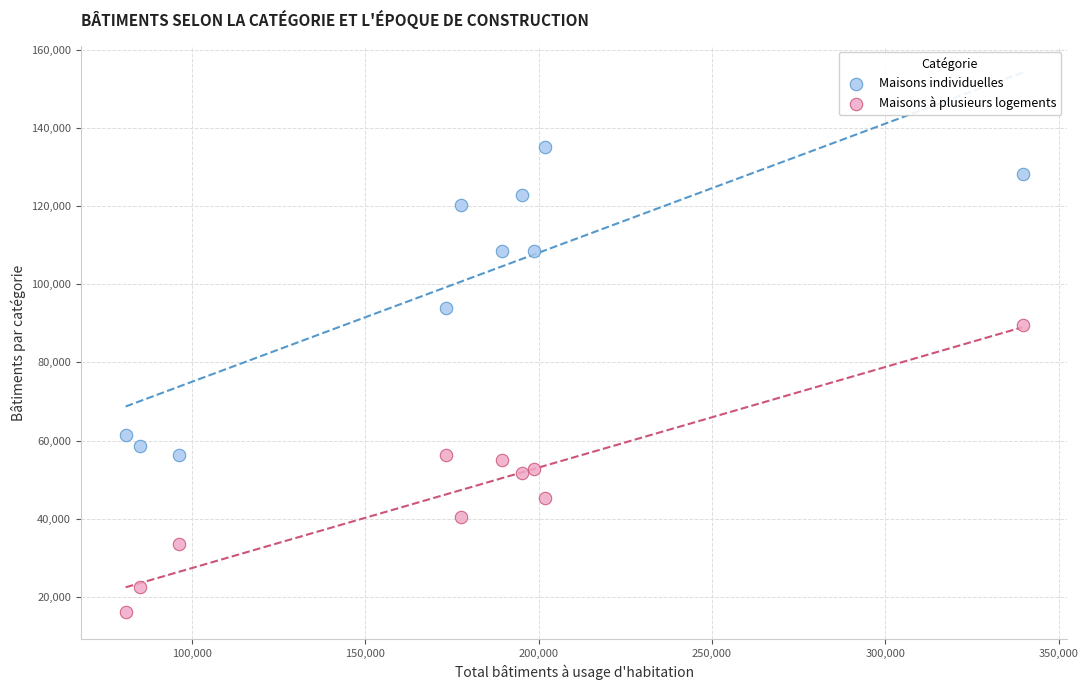

Across all data points, what is the range of Y values (max minus min)?

118975